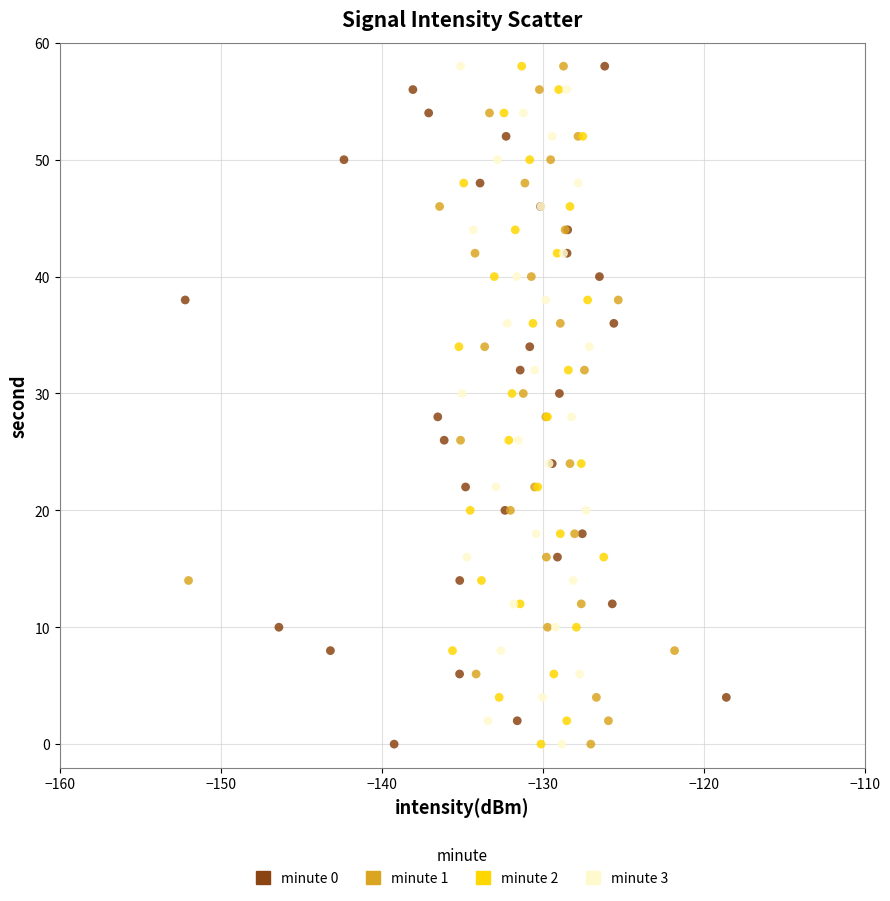

What are all the series names shown in the legend?

minute 0, minute 1, minute 2, minute 3